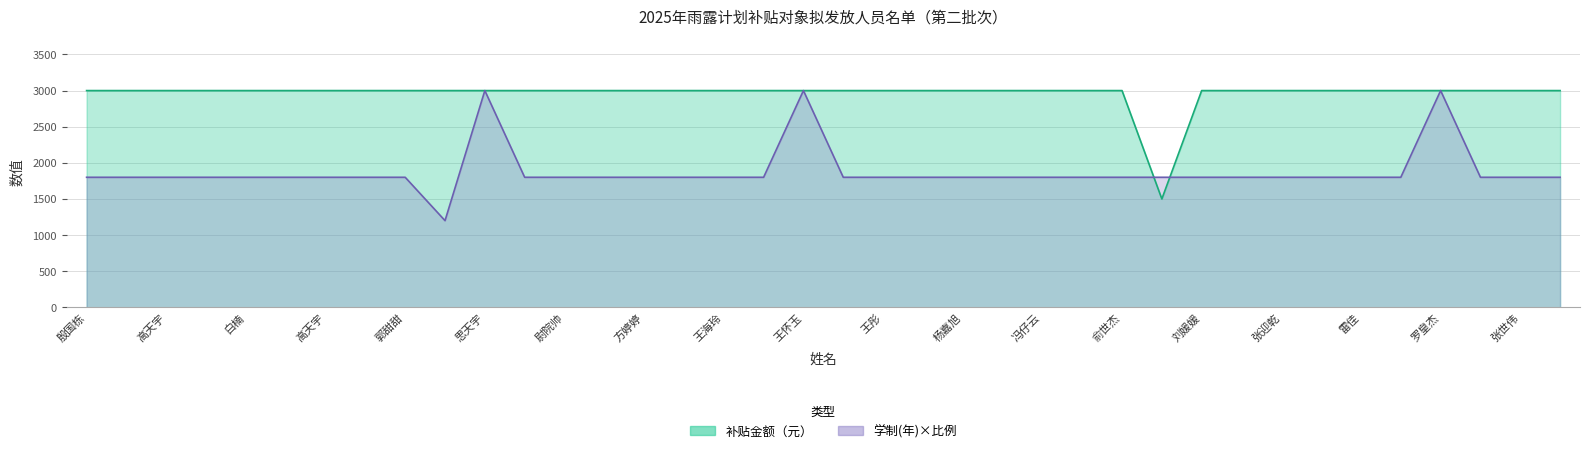

What is the value of the 27th point from the left?

3000